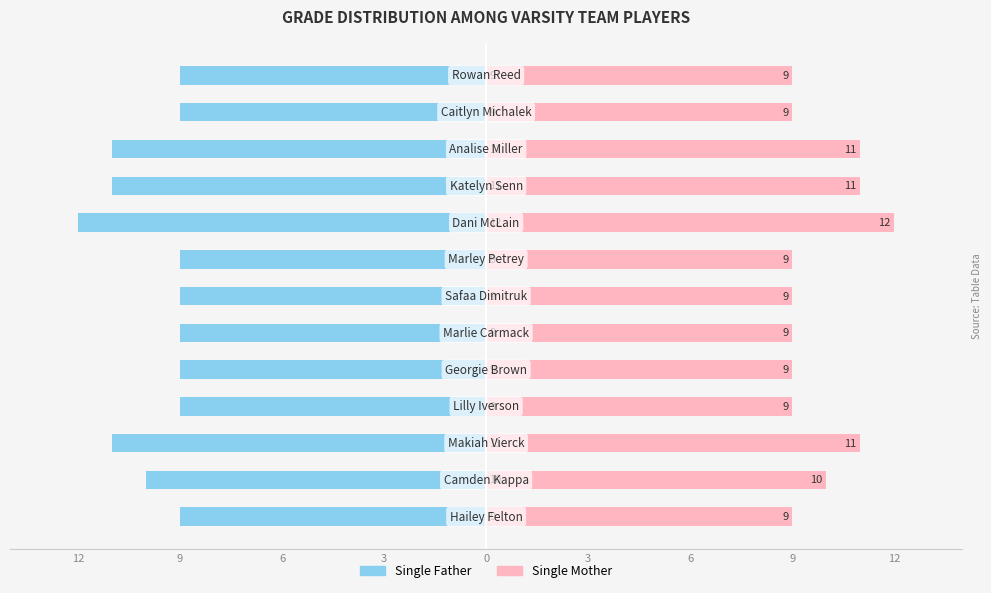

At 12, list the series in order from largest to smallest.

Single Mother, Single Father